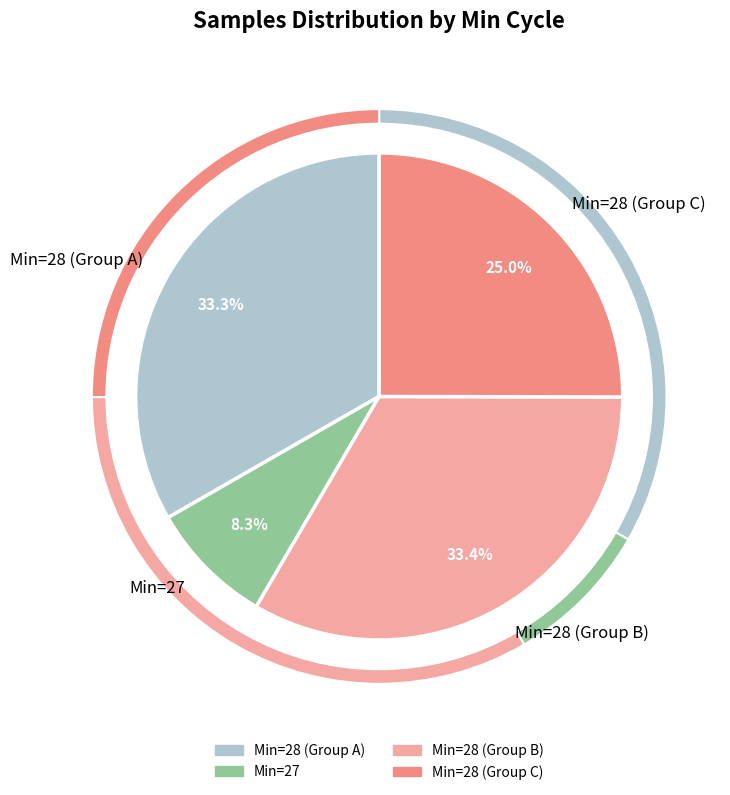

Does any single category account for the majority?

No